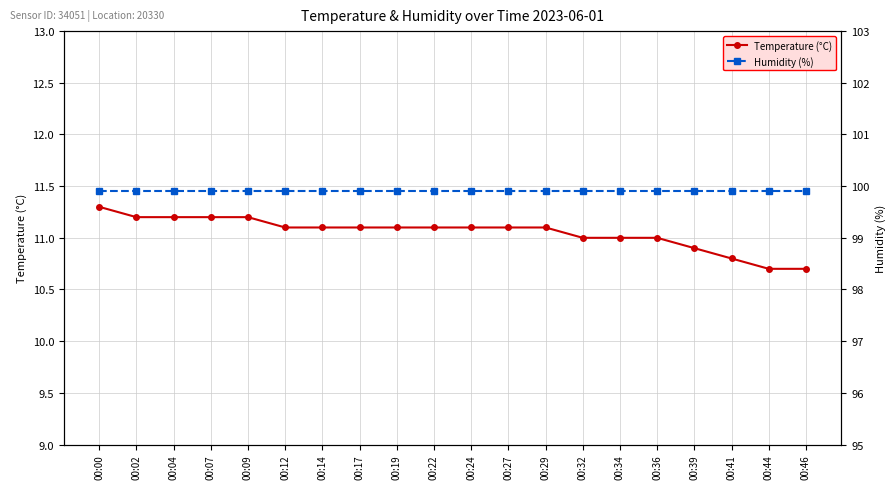

True or false: Humidity (%) and Temperature (°C) cross at least once.

False